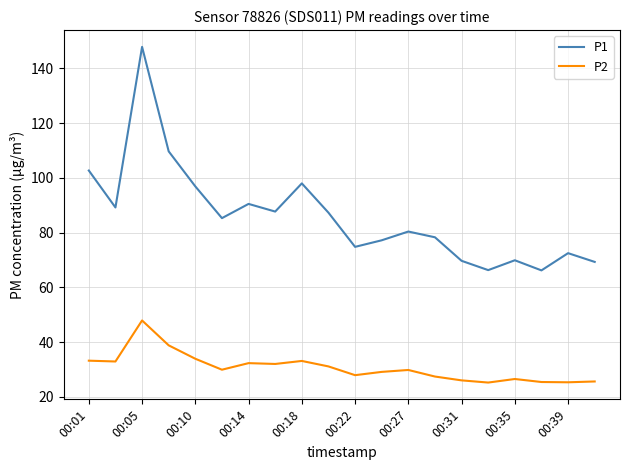

What is the lowest value of the P1 series?

66.2